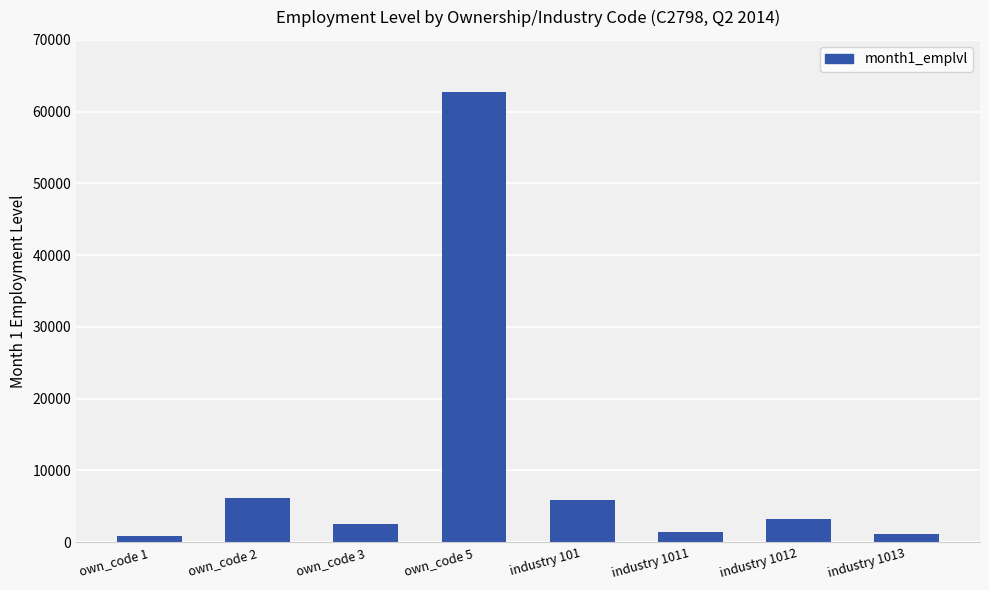

What is the difference between the values at industry 101 and own_code 3?

3357